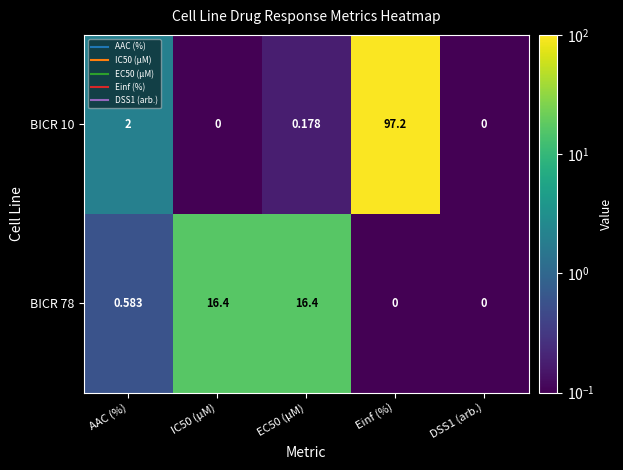

At which category is the sum across all series the highest?

Einf (%)